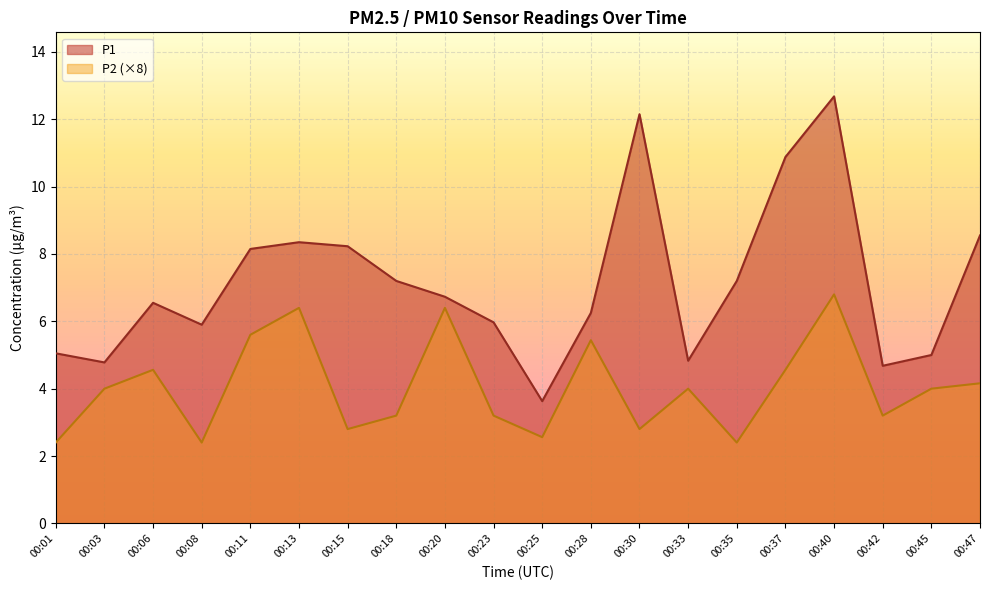

Reading left to right, transcribe all the data shown in this chart.

P1: 00:01=5.0	00:03=4.8	00:06=6.5	00:08=5.9	00:11=8.2	00:13=8.3	00:15=8.2	00:18=7.2	00:20=6.7	00:23=6.0	00:25=3.6	00:28=6.2	00:30=12.2	00:33=4.8	00:35=7.2	00:37=10.9	00:40=12.7	00:42=4.7	00:45=5.0	00:47=8.6
P2: 00:01=2.4	00:03=4.0	00:06=4.6	00:08=2.4	00:11=5.6	00:13=6.4	00:15=2.8	00:18=3.2	00:20=6.4	00:23=3.2	00:25=2.6	00:28=5.4	00:30=2.8	00:33=4.0	00:35=2.4	00:37=4.6	00:40=6.8	00:42=3.2	00:45=4.0	00:47=4.2